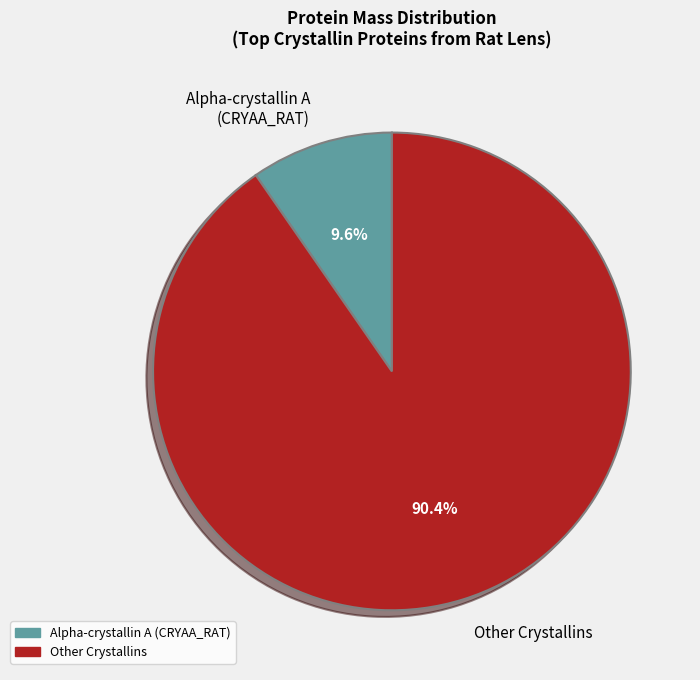

Is there a majority slice in this chart?

Yes